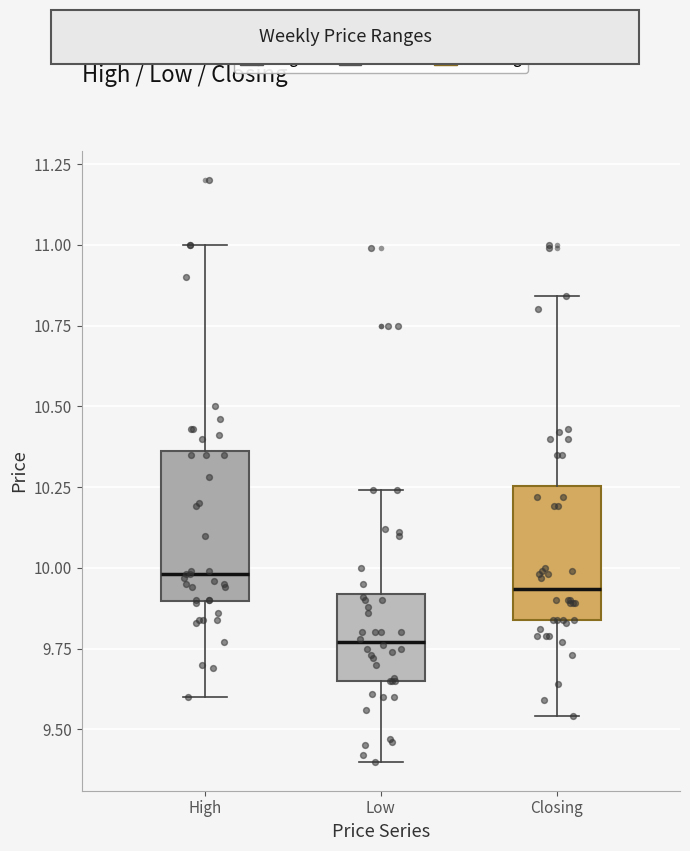

Reading left to right, read every box against the y-axis: the position of its median line, the range the box covers, and the ends of its whiskers. The values are not printed on the chart, so give them approximately, as read against the axis.

High: median 10.00, box 9.90 to 10.35, whiskers 9.60 to 11.00
Low: median 9.75, box 9.65 to 9.90, whiskers 9.40 to 10.25
Closing: median 9.95, box 9.85 to 10.25, whiskers 9.55 to 10.85